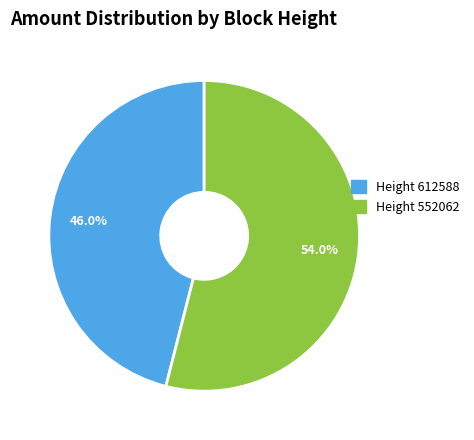

Is there any slice that represents more than half of the pie?

Yes